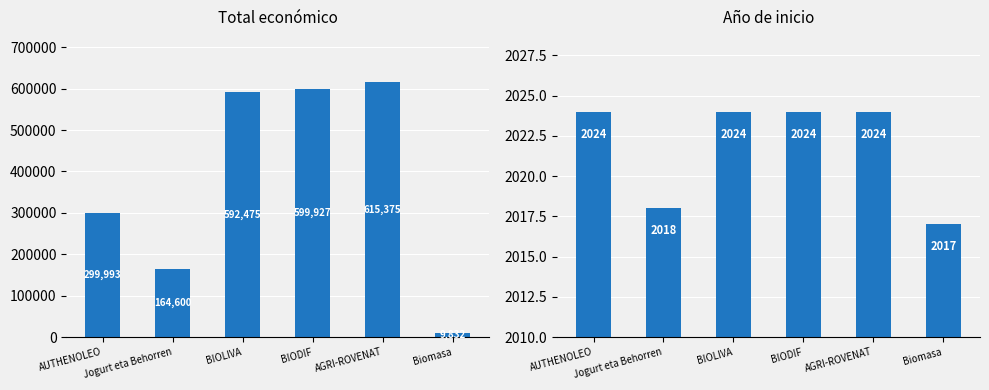

Rank the categories by Año de inicio value from lowest to highest.

Biomasa, Jogurt eta Behorren, AUTHENOLEO, BIOLIVA, BIODIF, AGRI-ROVENAT